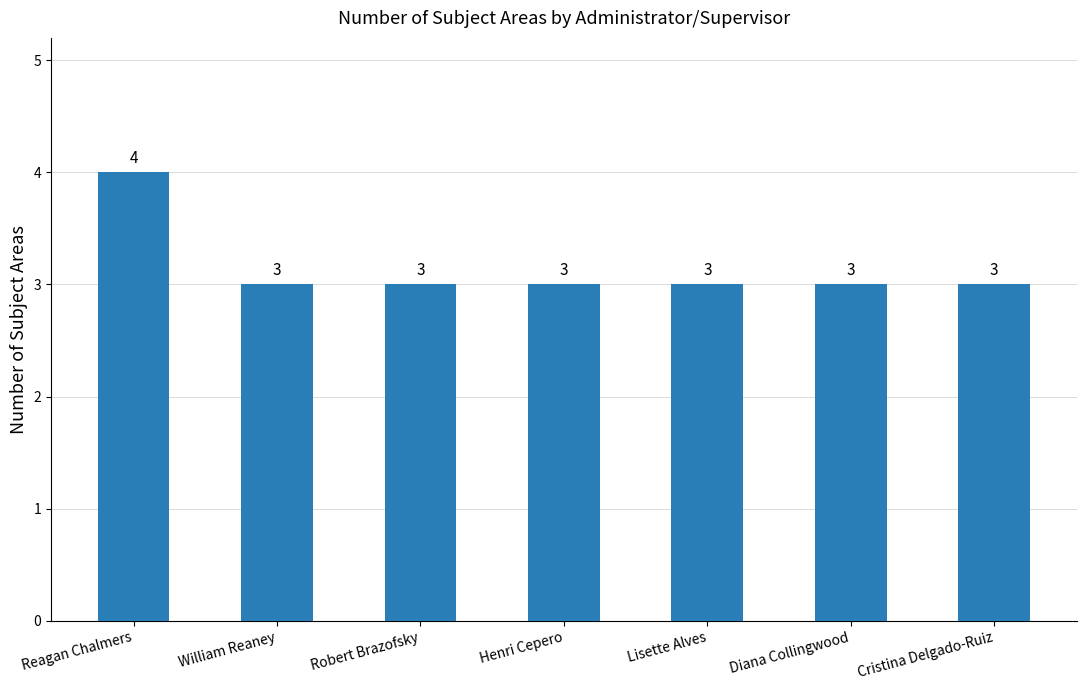

What is the label of the 5th bar from the right?

Robert Brazofsky